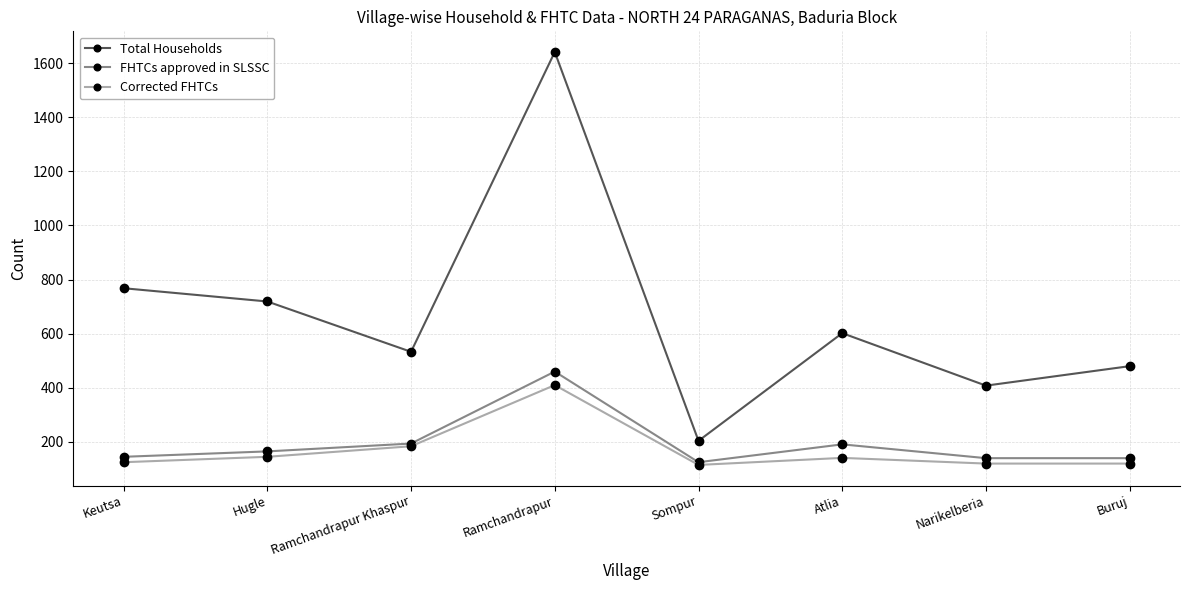

Count the number of categories in the chart.

8